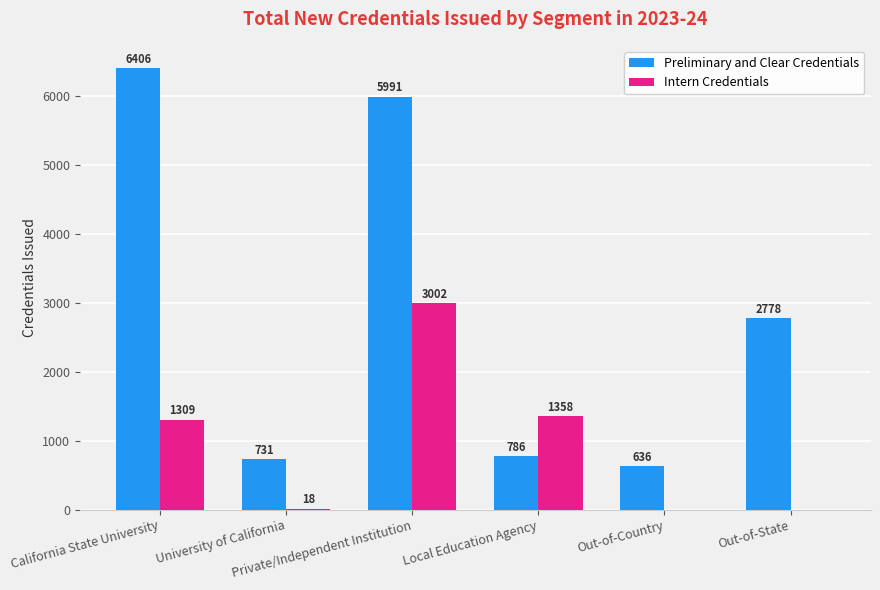

What is the greatest value displayed?

6406